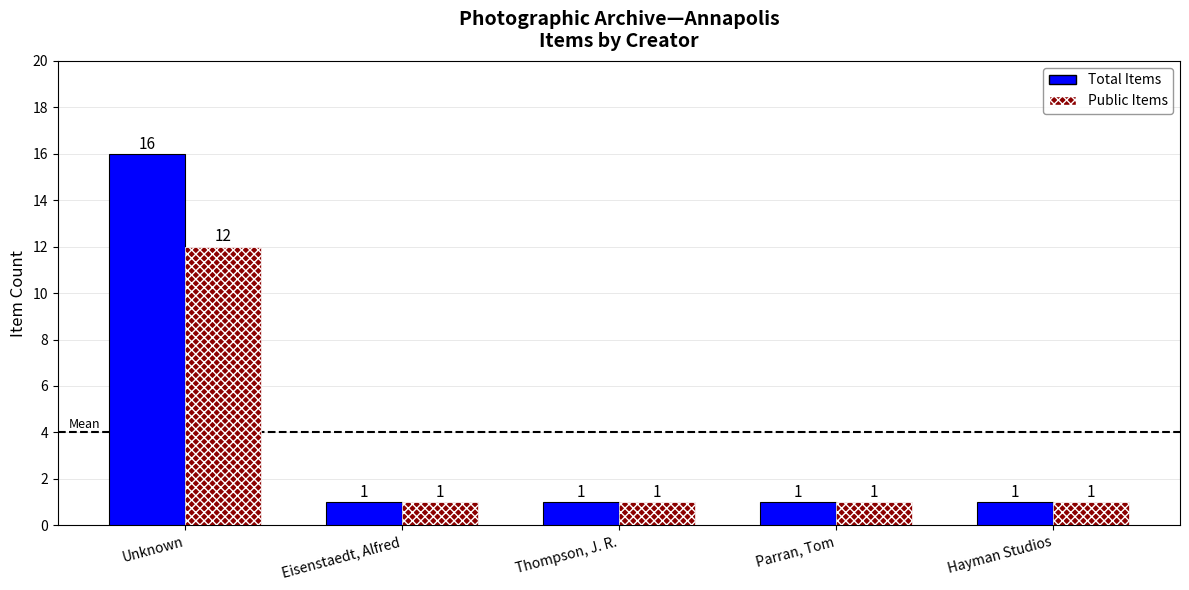

What is the lowest value of the Total Items series?

1